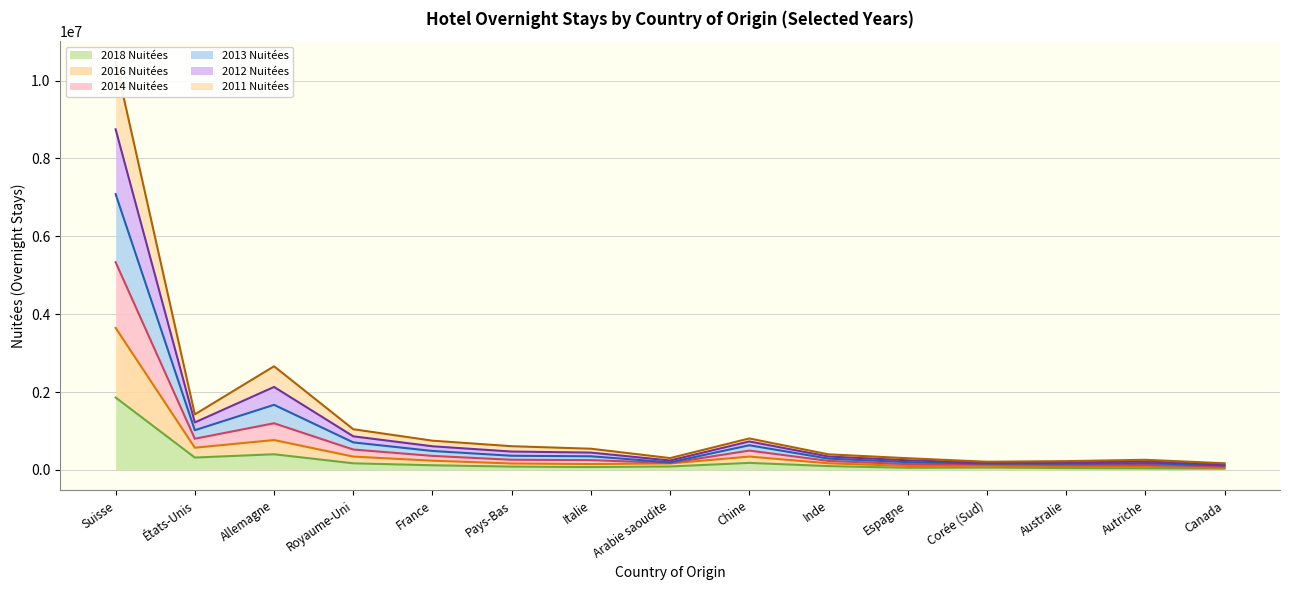

True or false: 2011 Nuitées and 2013 Nuitées cross at least once.

False